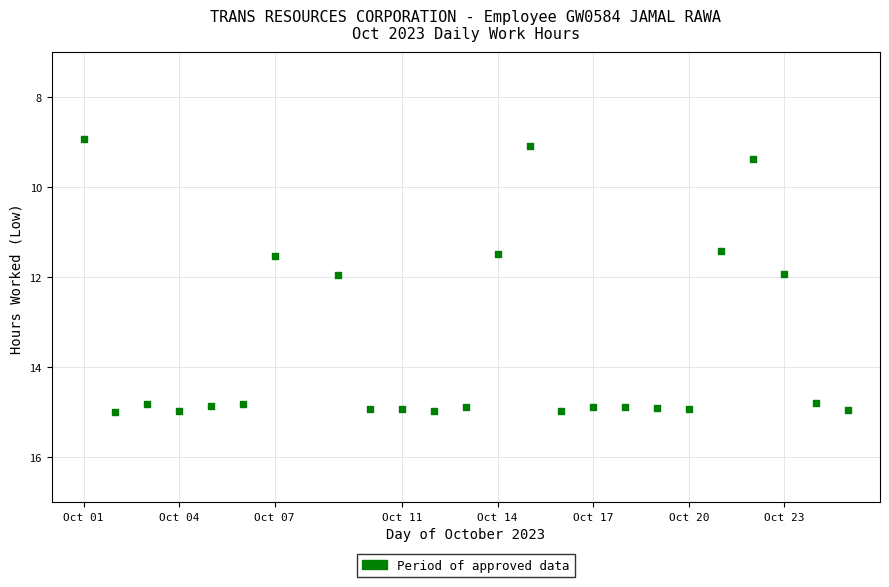

What is the range of X values (max minus min)?

24.0